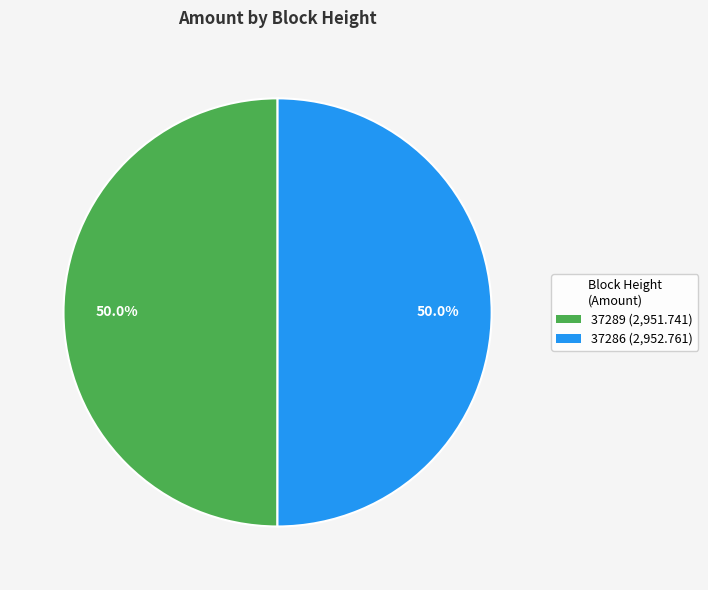

How many segments does this pie chart have?

2